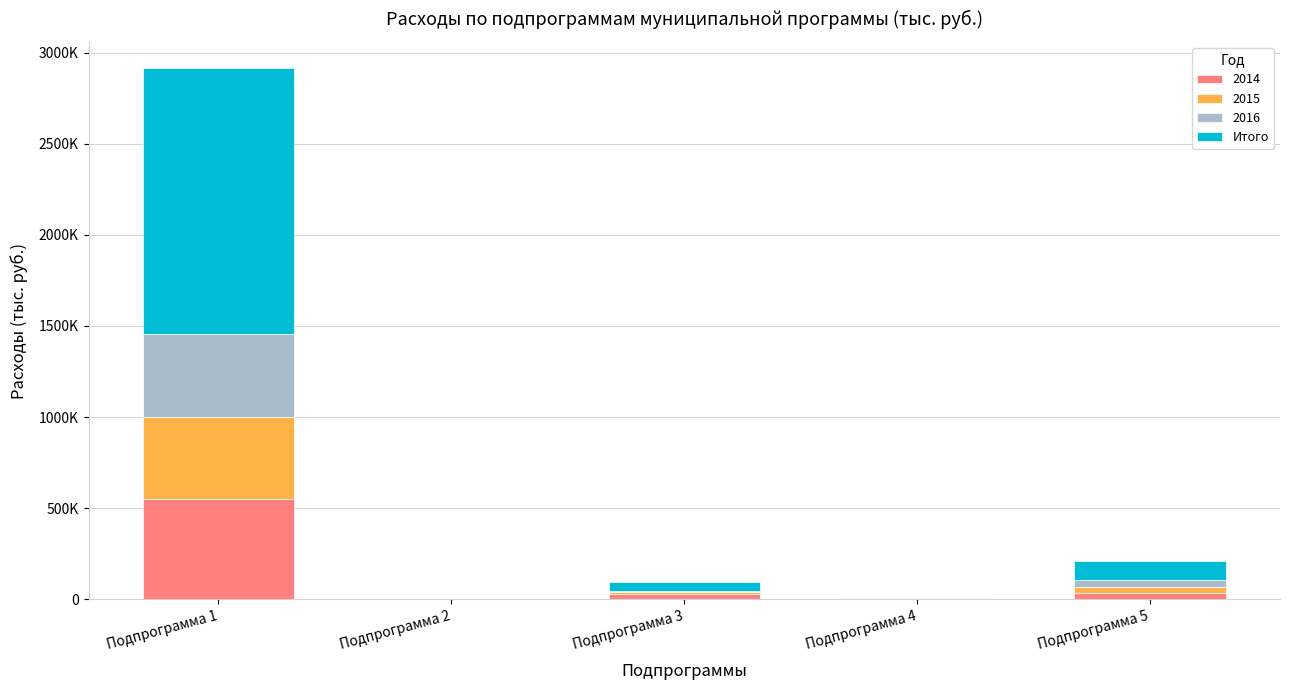

Between Подпрограмма 4 and Подпрограмма 3, which is larger?

Подпрограмма 3